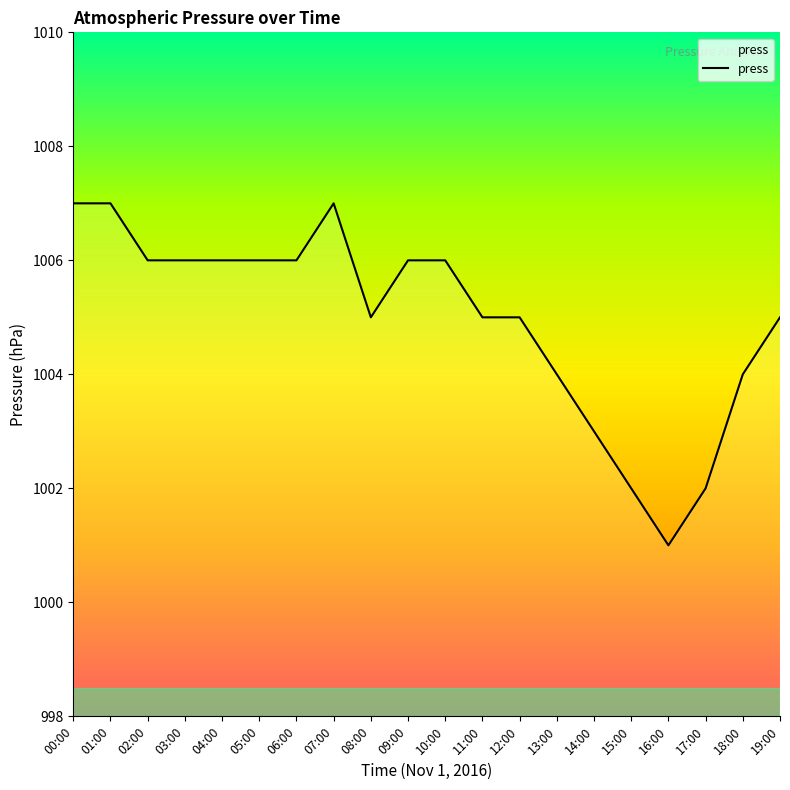

What is the sum of all values?

20099